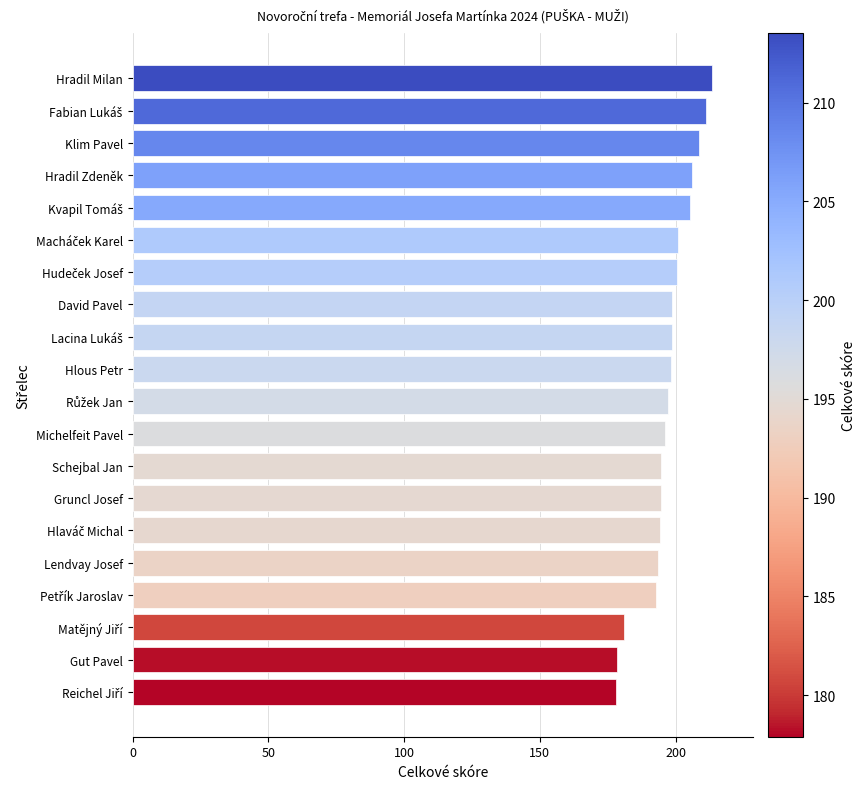

The chart shows a value of 208.5 at Klim Pavel. True or false?

True